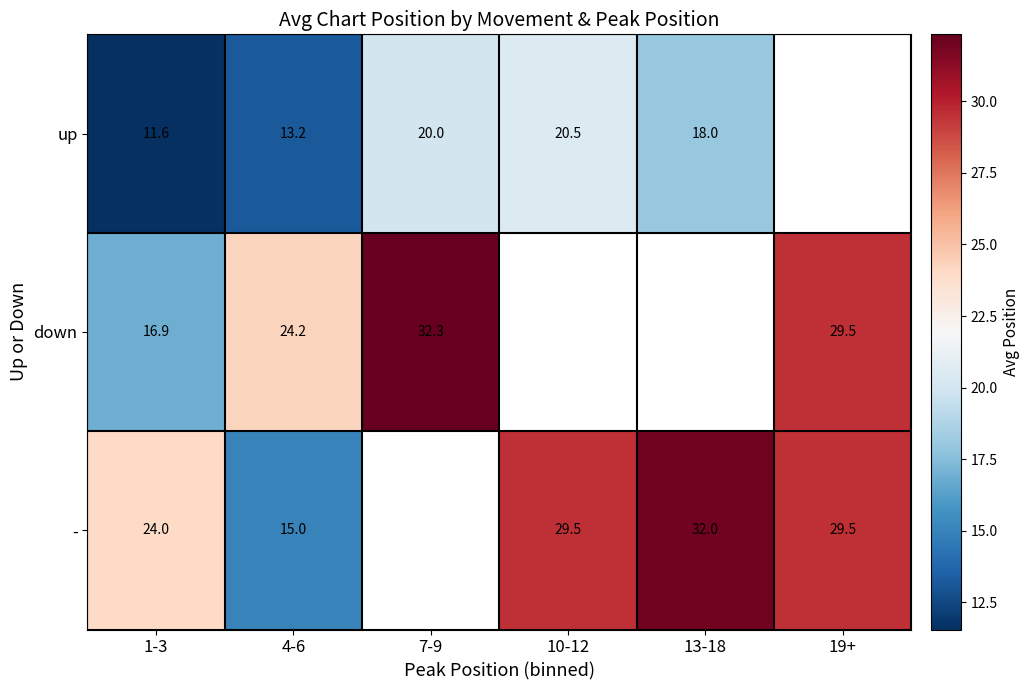

Which label corresponds to the largest value in the chart?

7-9